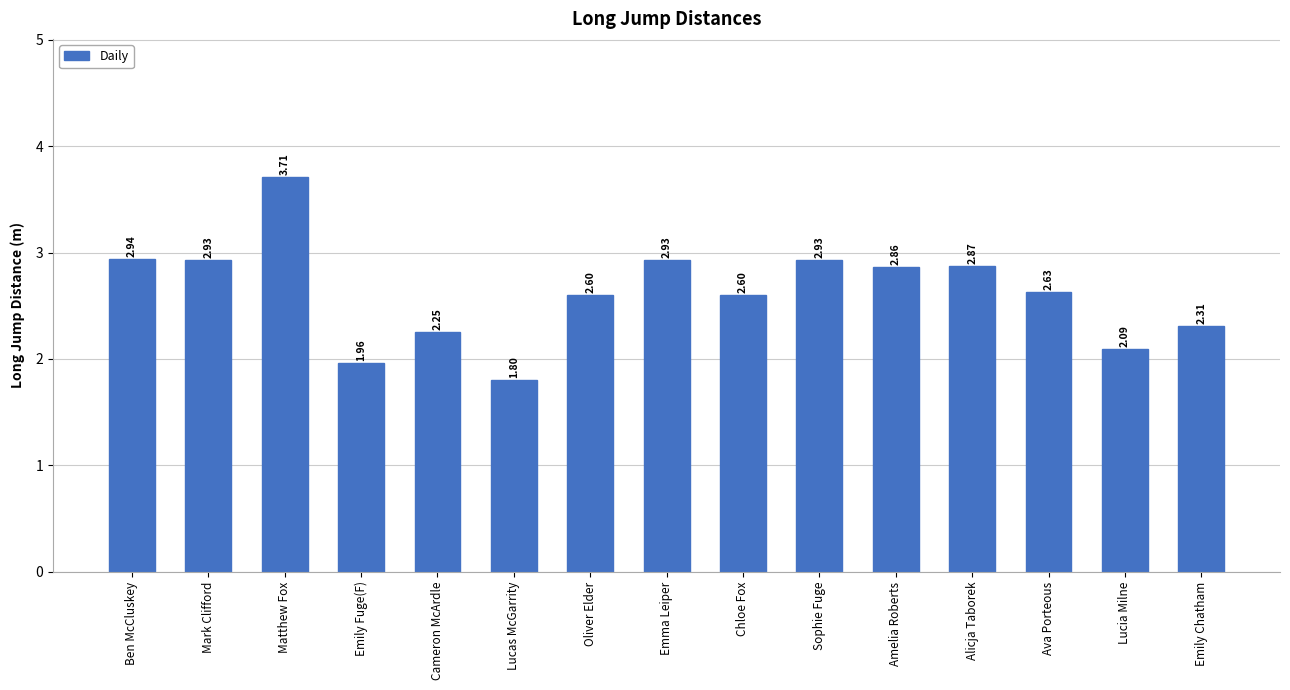

Which has a higher value, Cameron McArdle or Alicja Taborek?

Alicja Taborek